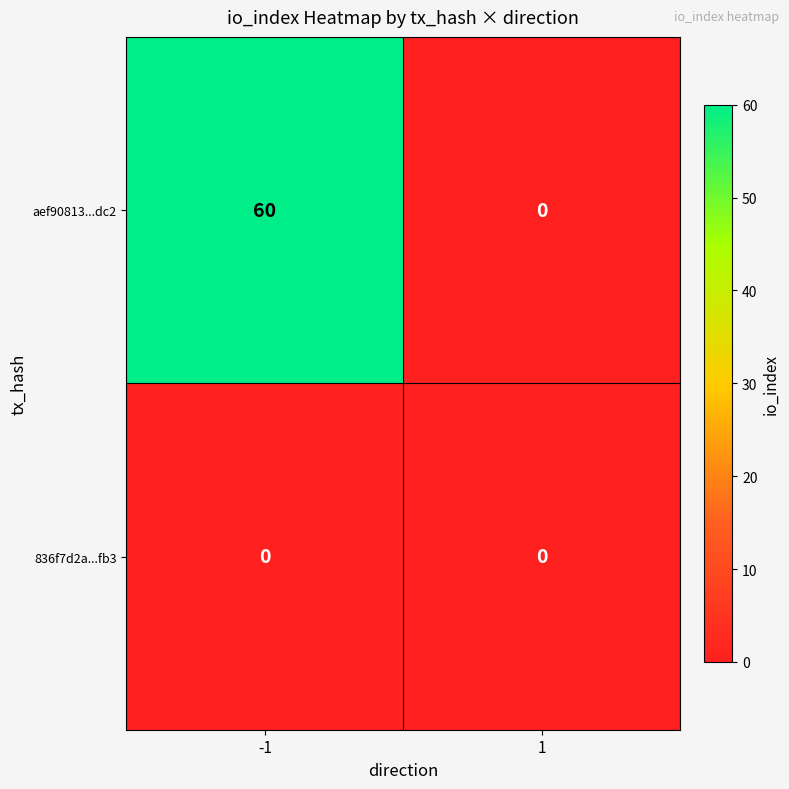

Which series has the largest range (max minus min)?

aef90813...dc2